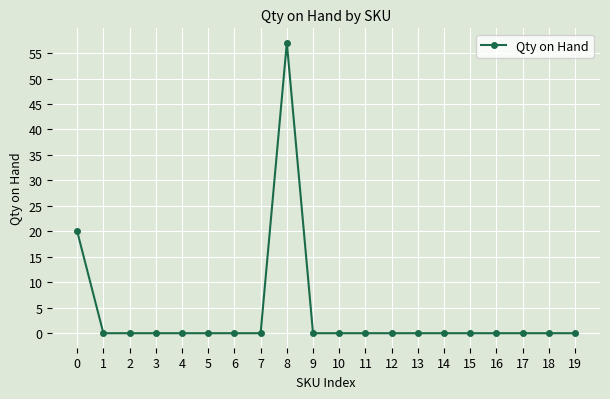

How many lines are shown in the chart?

1